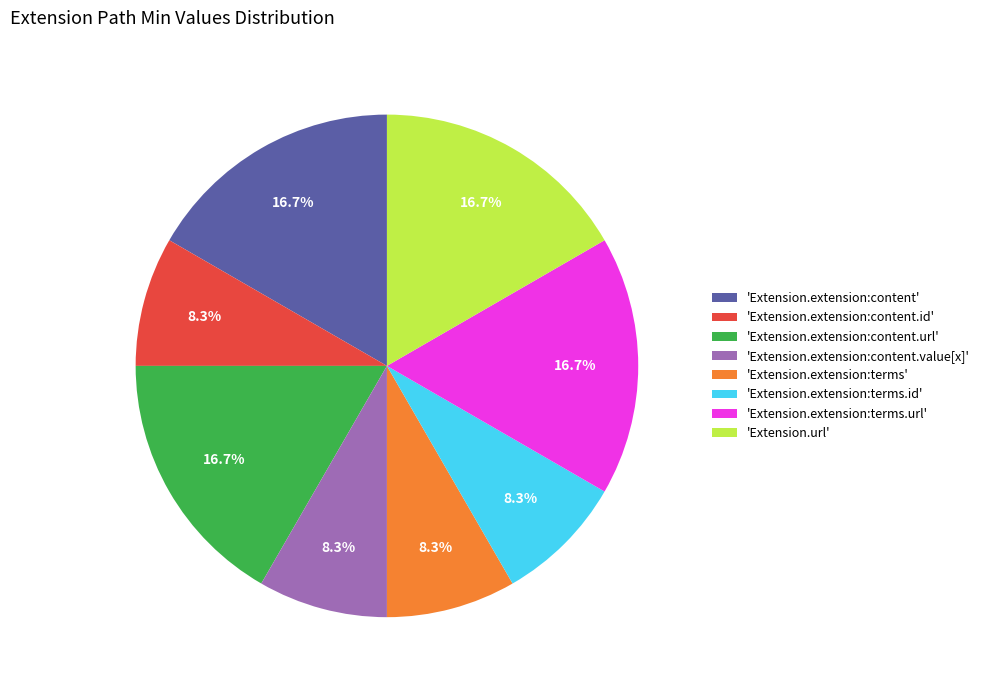

To the nearest percent, what is the difference between the largest and smallest slice percentages?

8%